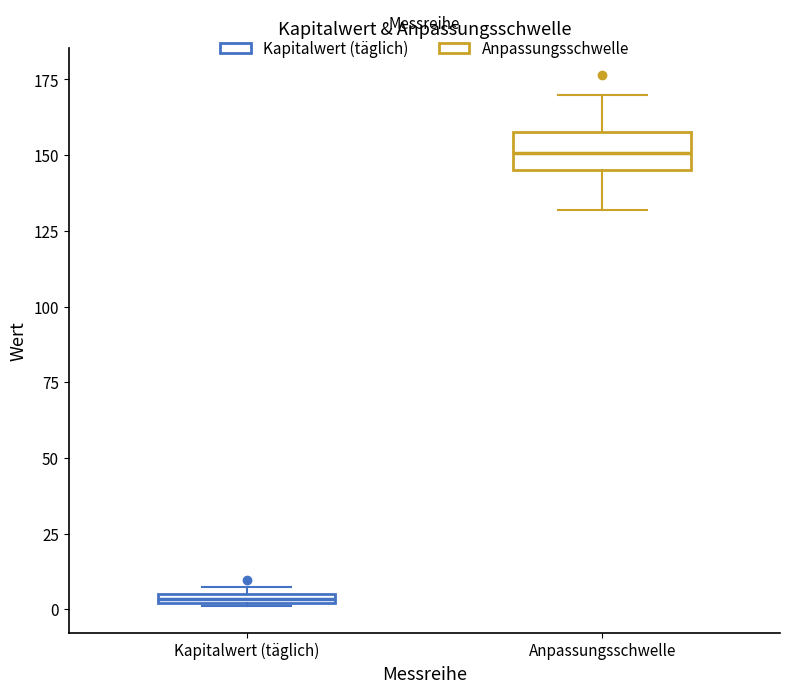

Which box is the tallest, from its lower edge to its upper edge?

Anpassungsschwelle